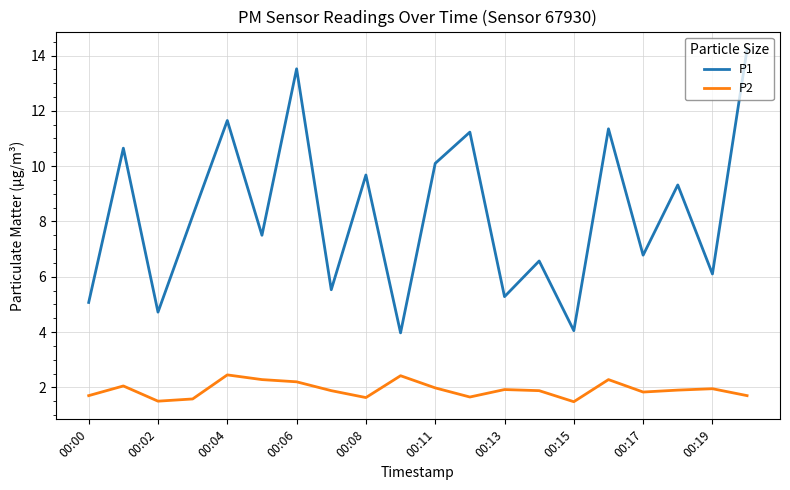

True or false: P2 and P1 intersect in this chart.

False